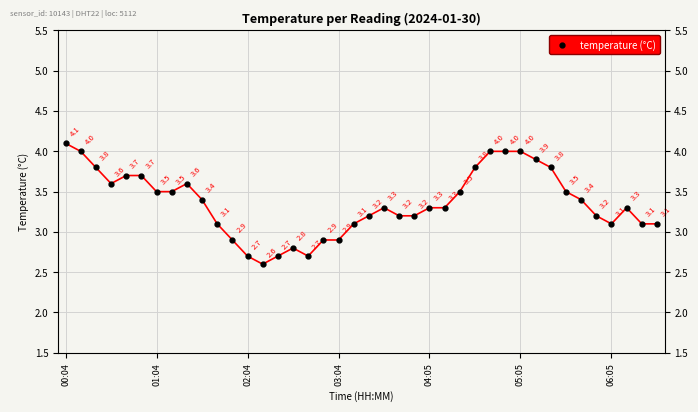

The chart shows a value of 1.0 at 21. True or false?

False